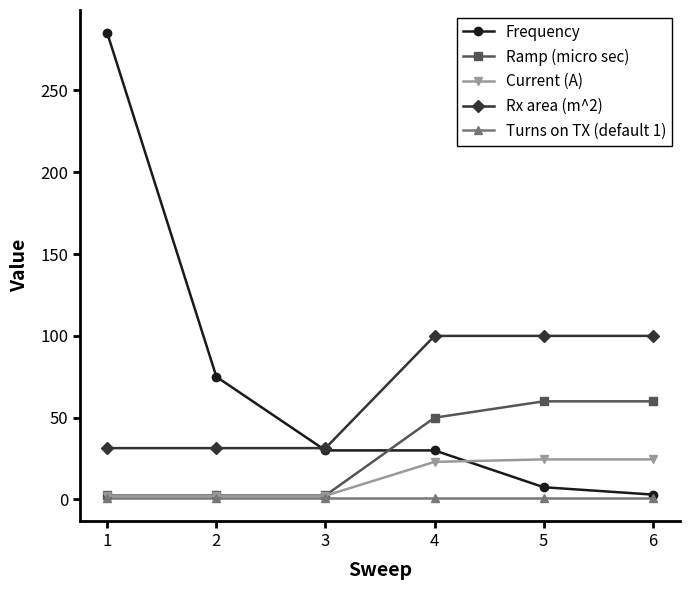

What is the value of the Current (A) point at the 6th from the left?

24.5